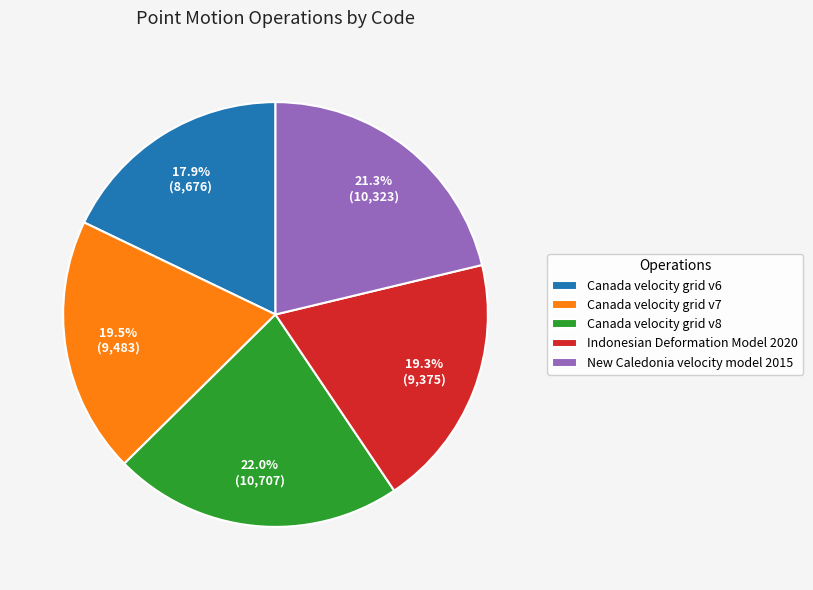

What percentage is the Canada velocity grid v8 slice, to the nearest percent?

22%